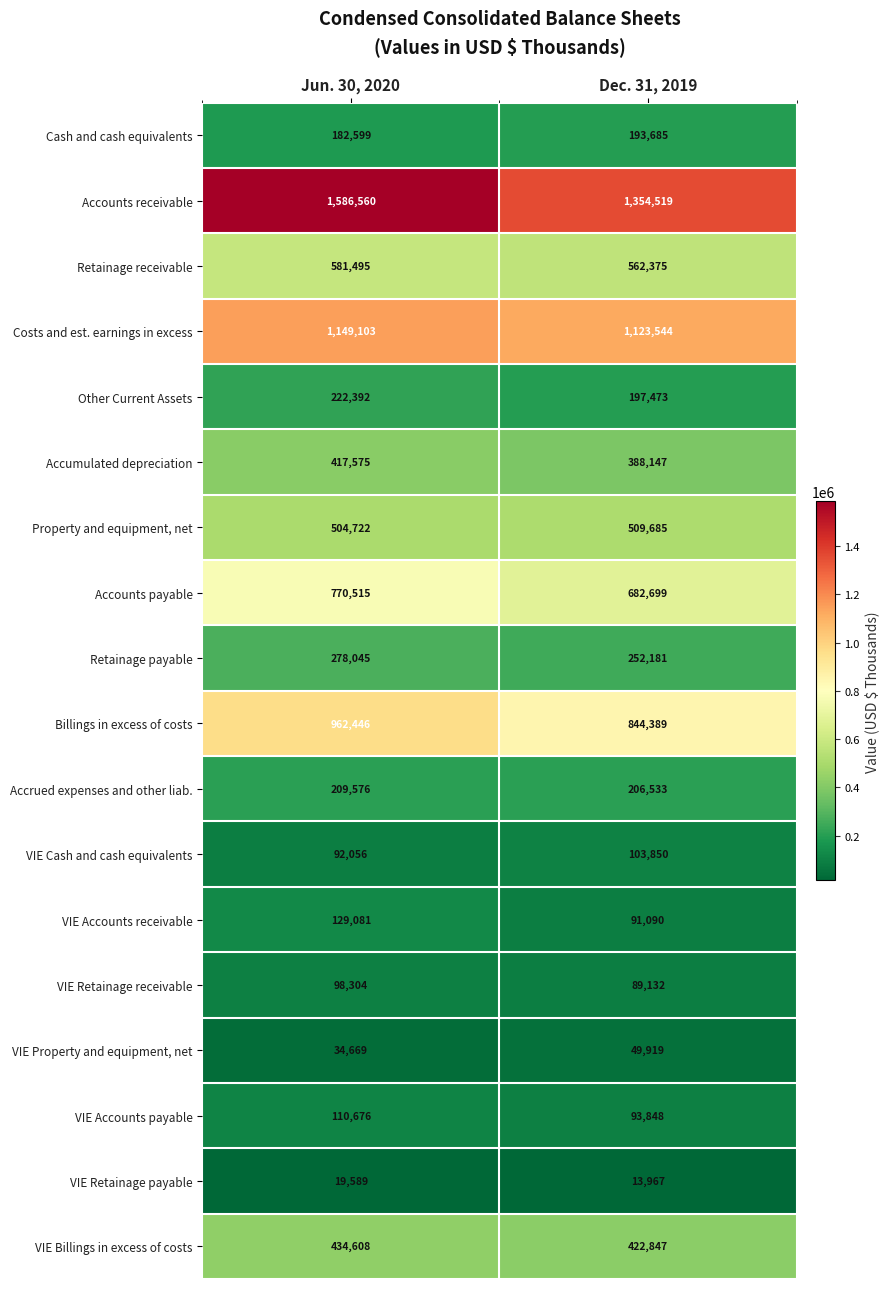

What is the average value of the Retainage receivable series?

571935